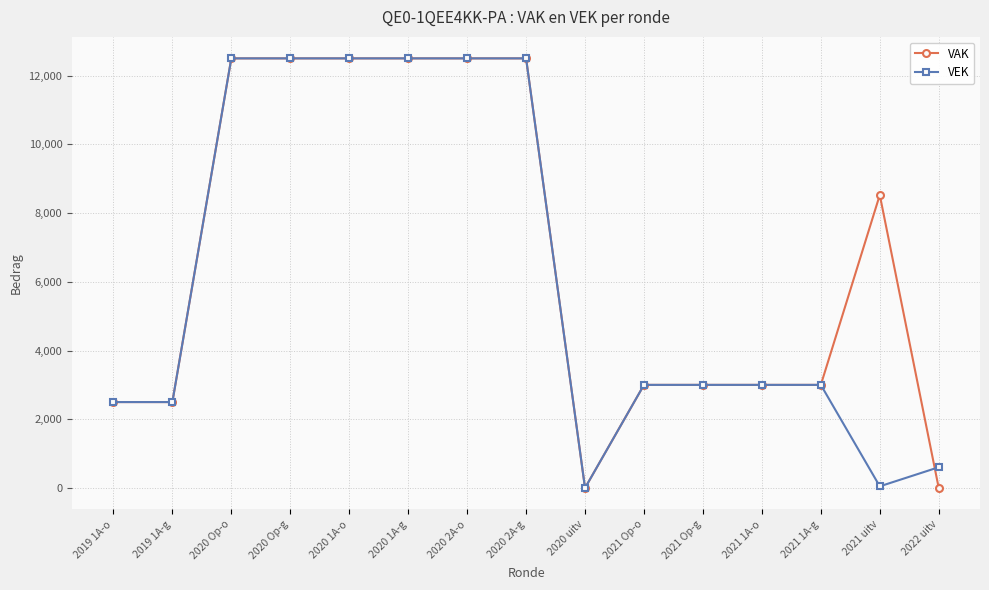

How many data points in VEK are less than 3000?

5